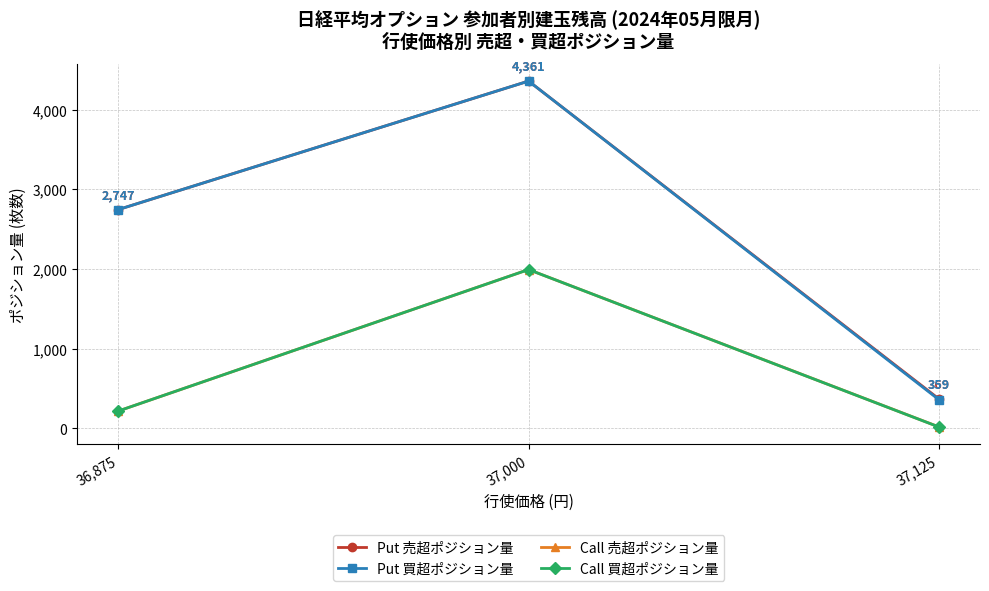

The value of Call 売超ポジション量 at 36,875 is 217. True or false?

True